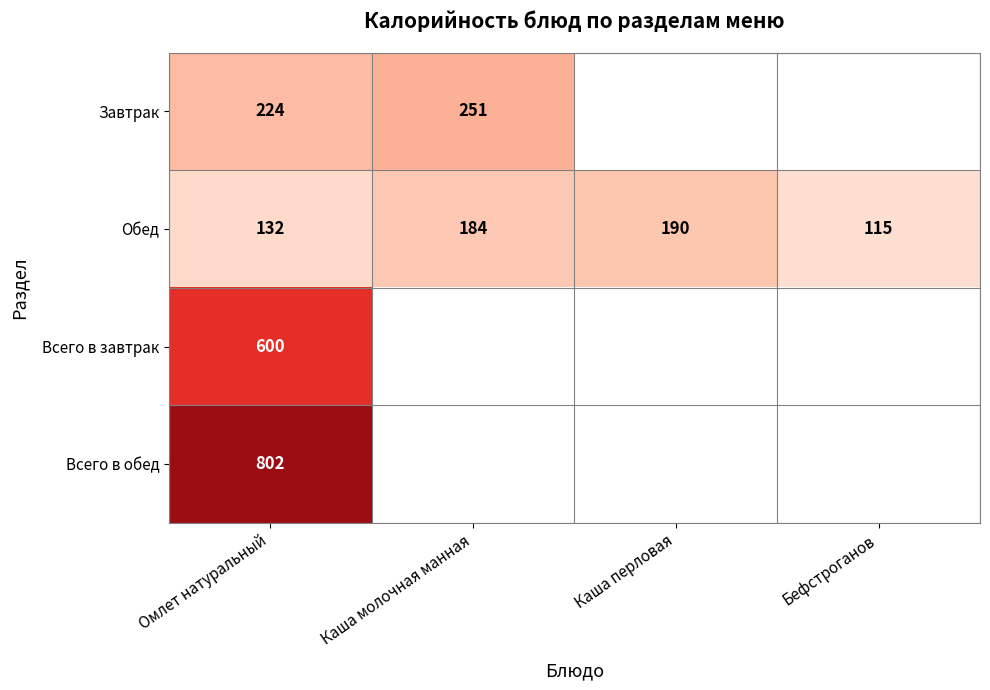

What is the difference between the maximum and second lowest values in the Обед series?

58